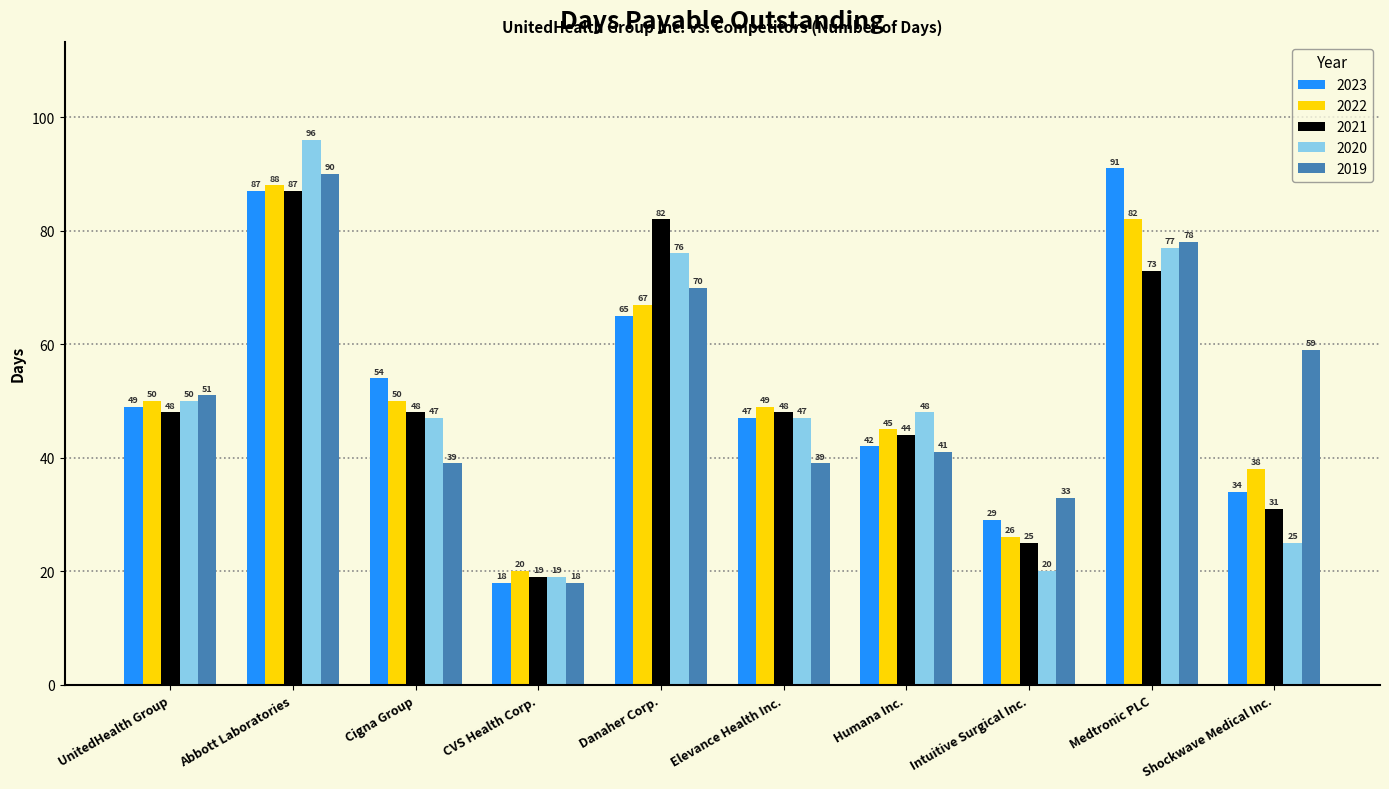

Are the bars grouped side by side (vs. stacked)?

Yes